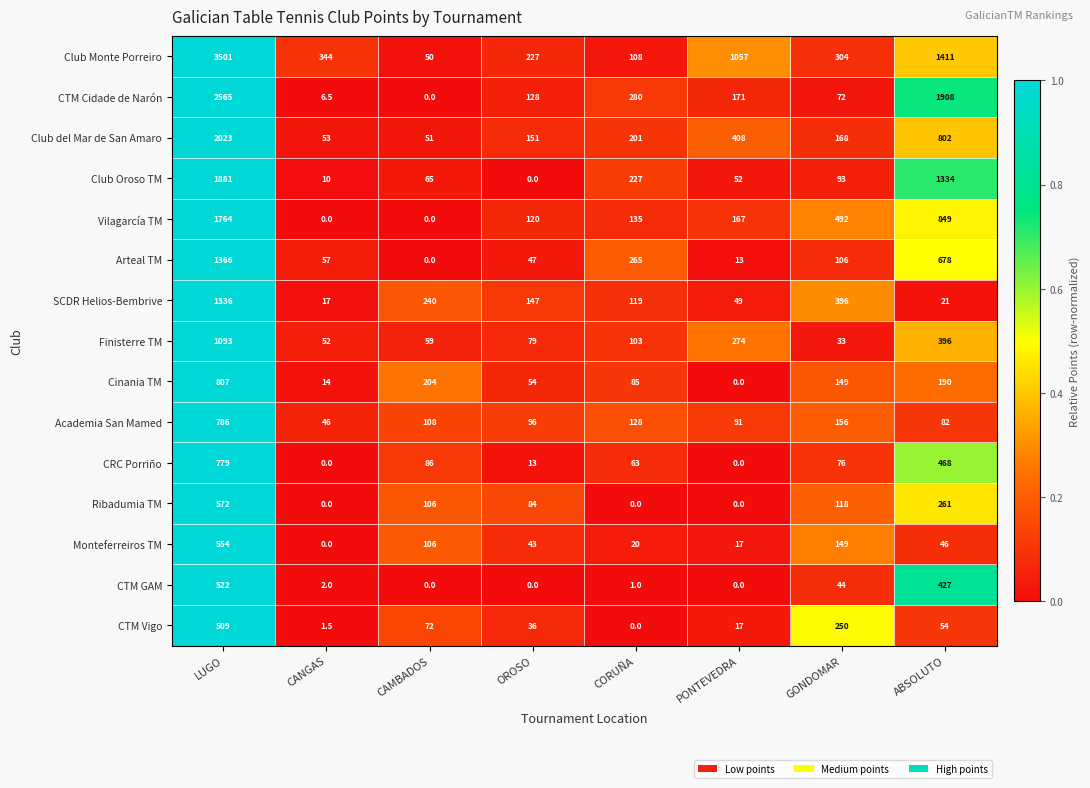

At how many categories does at least one series exceed 0?

8